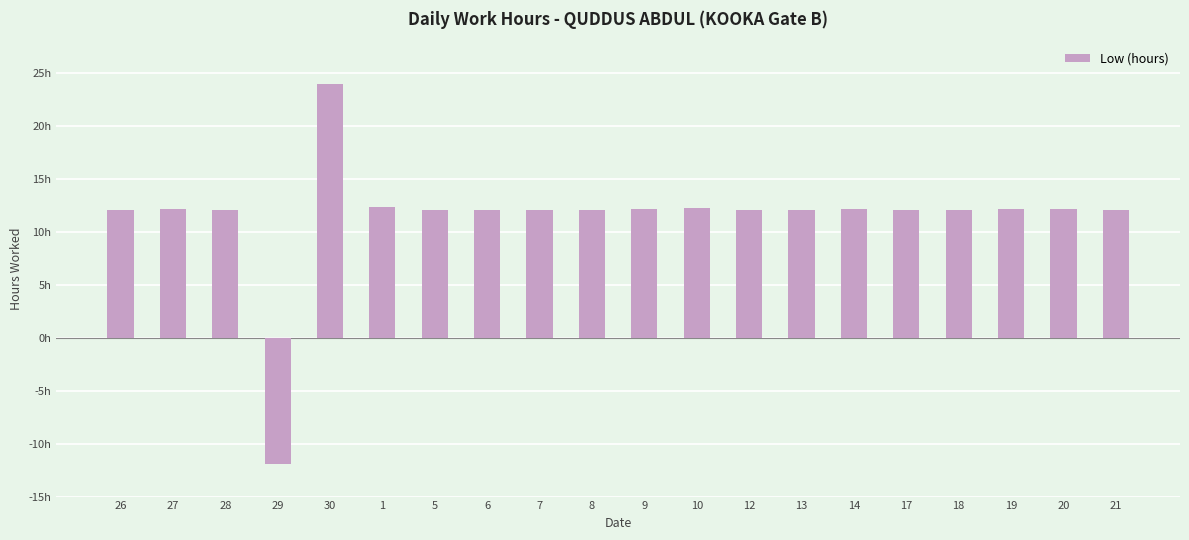

Reading left to right, what are all the values shown in this chart?

26=12.1	27=12.2	28=12.1	29=-11.9	30=24.0	1=12.3	5=12.1	6=12.1	7=12.1	8=12.1	9=12.2	10=12.2	12=12.1	13=12.1	14=12.1	17=12.1	18=12.1	19=12.1	20=12.1	21=12.1